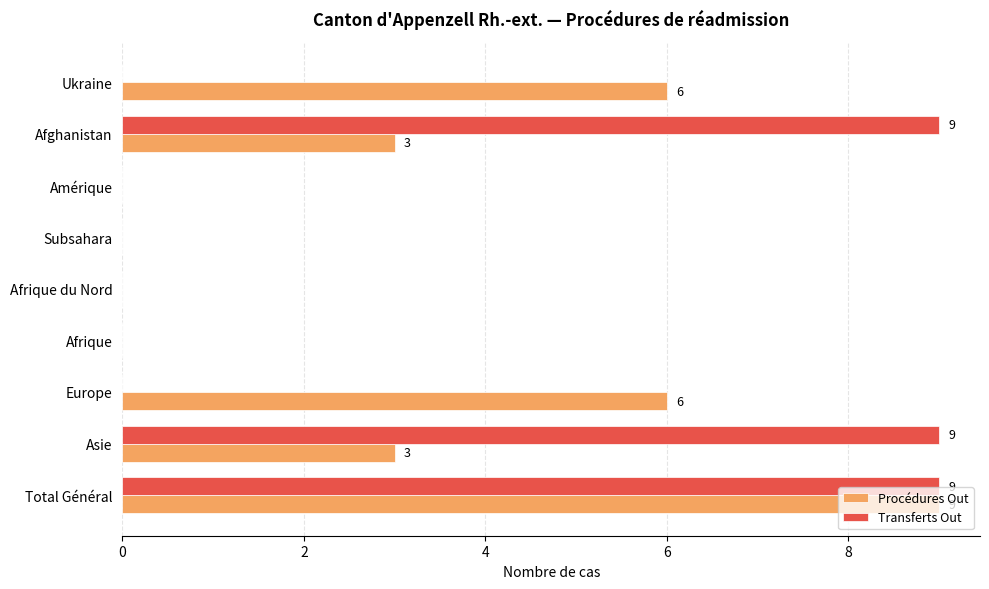

Which series changed the most between Total Général and Afghanistan?

Procédures Out